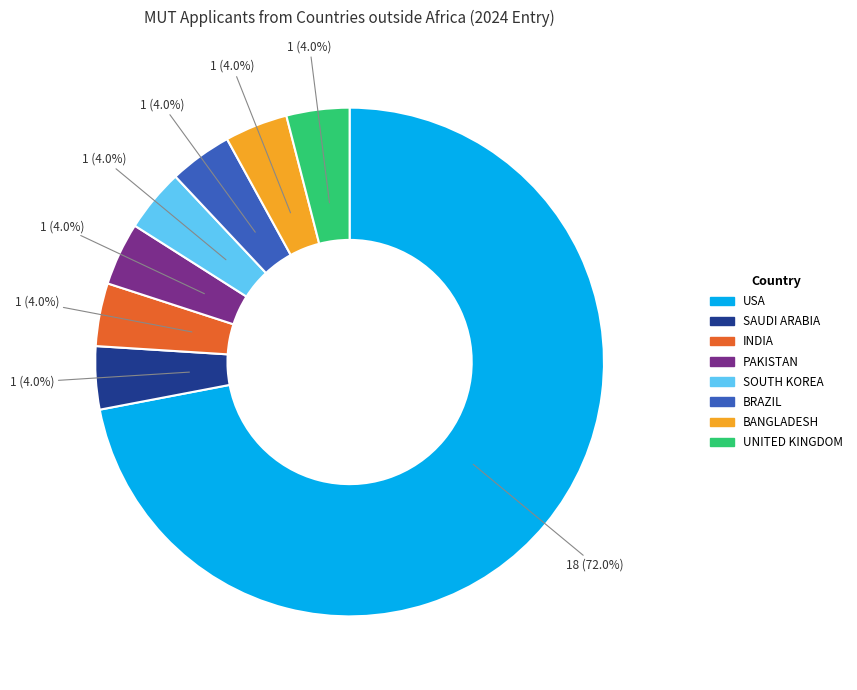

To the nearest percent, what is the difference between the largest and smallest slice percentages?

68%